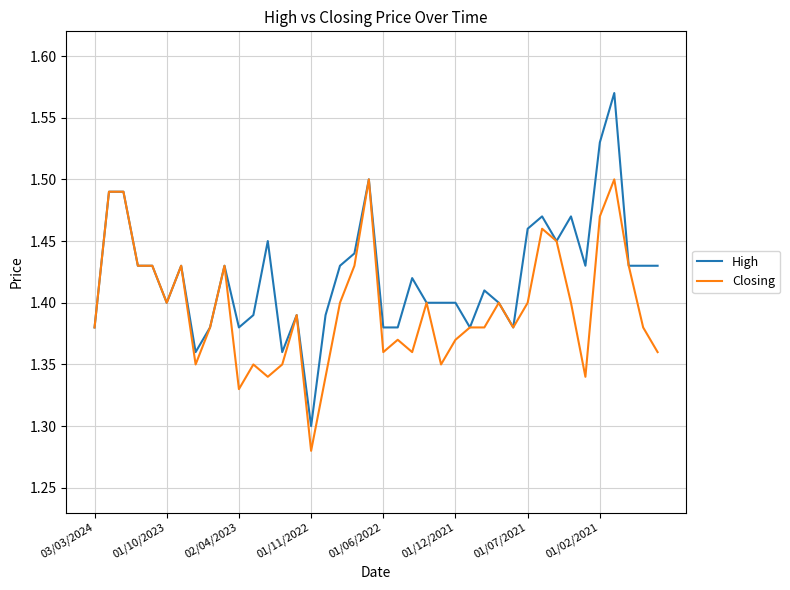

Rank the series by their average value, from highest to lowest.

High, Closing